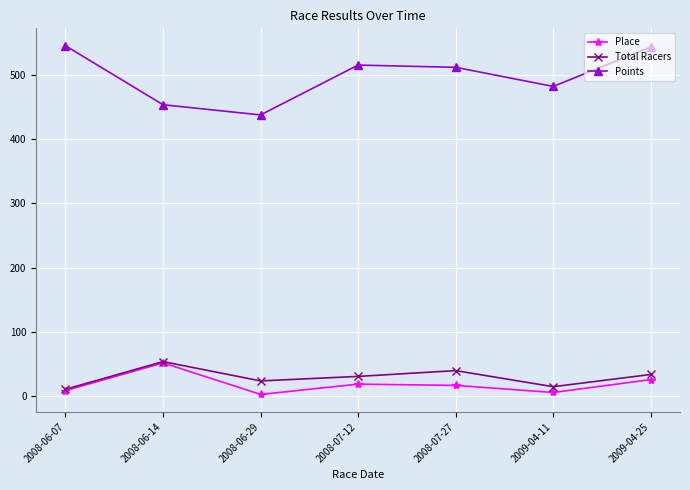

At how many categories does at least one series exceed 185?

7